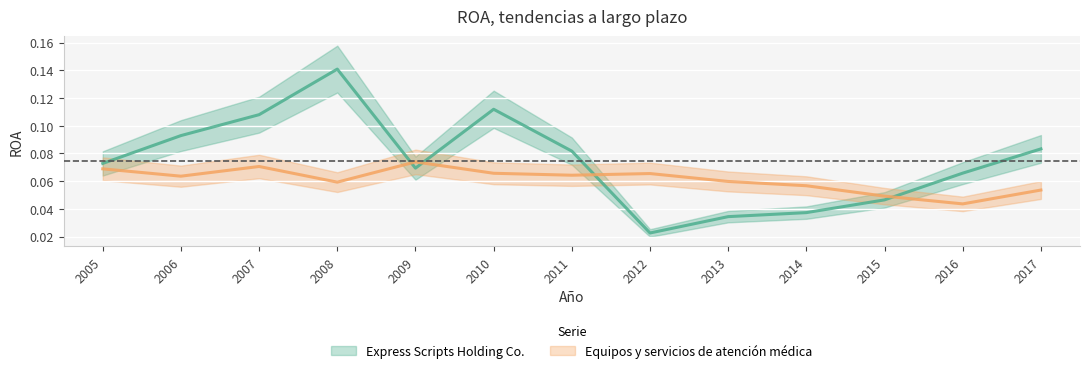

At which label does Equipos y servicios de atención médica reach its peak?

2009